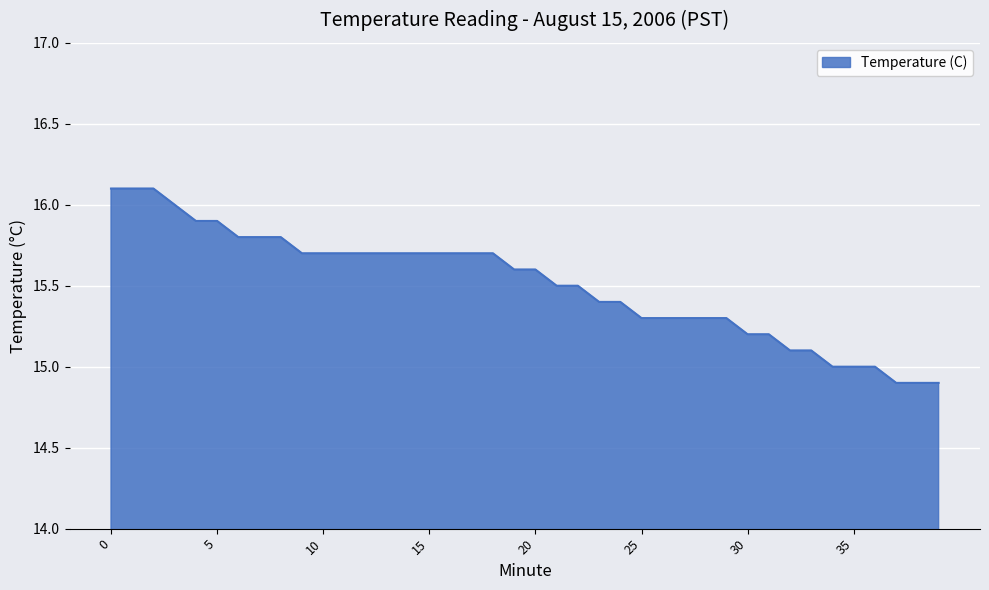

What is the minimum value shown in the chart?

14.9